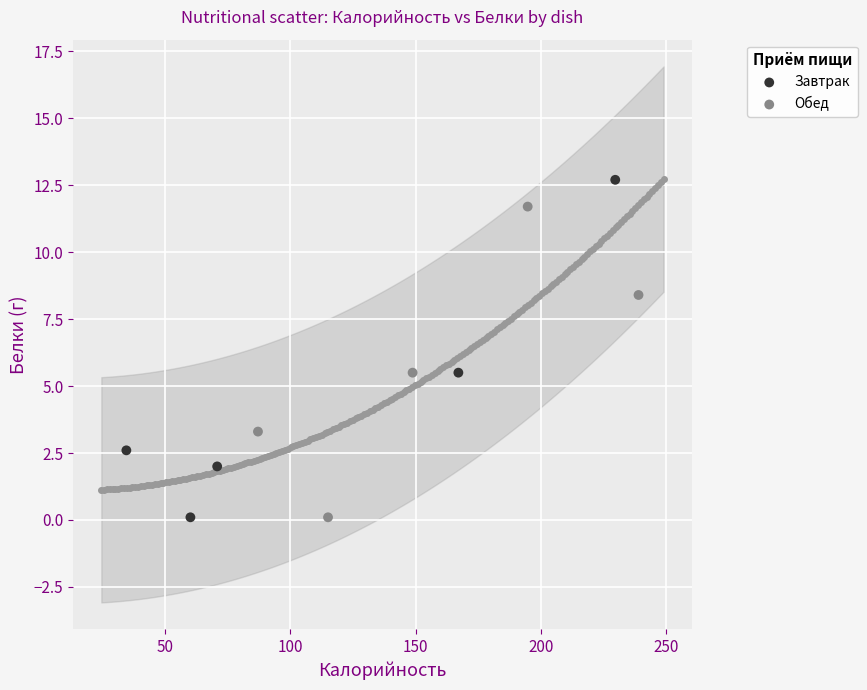

Which series has the largest Y range (max minus min)?

Завтрак